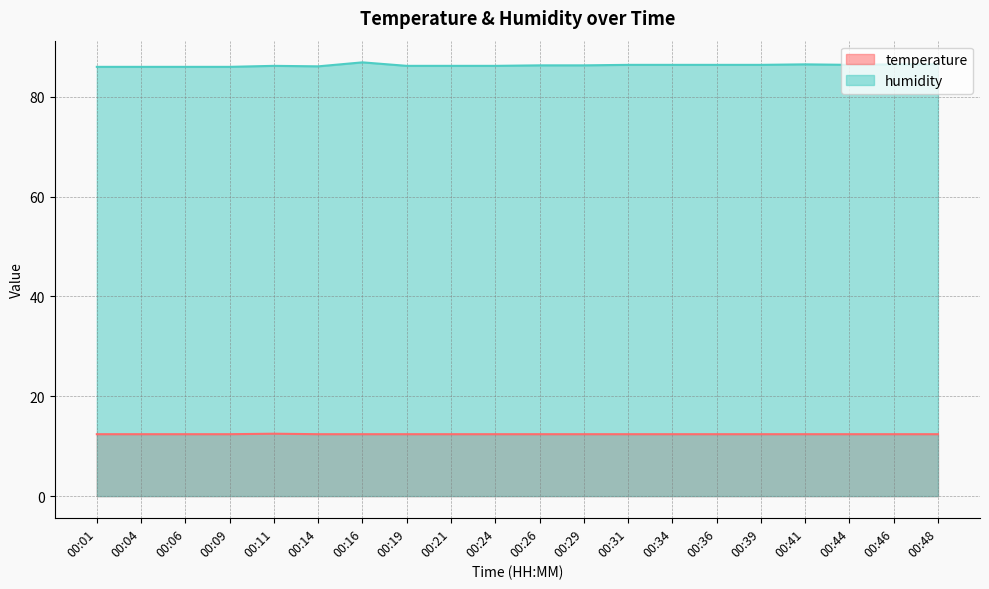

Where is temperature nearest to the value 12?

00:01